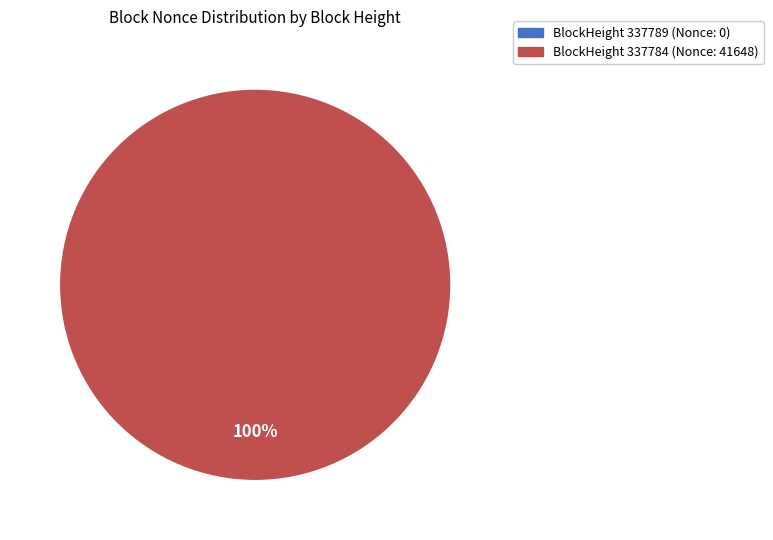

Which slice is the largest?

BlockHeight 337784 (Nonce: 41648)